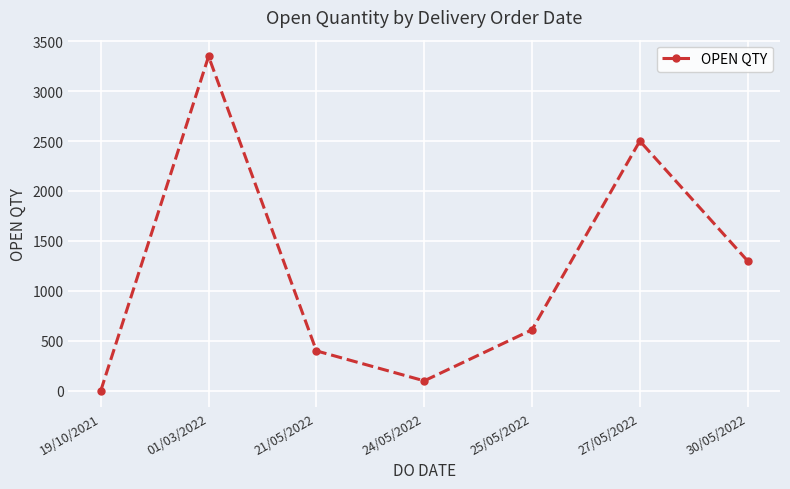

At which category does the chart reach its minimum across all series?

19/10/2021